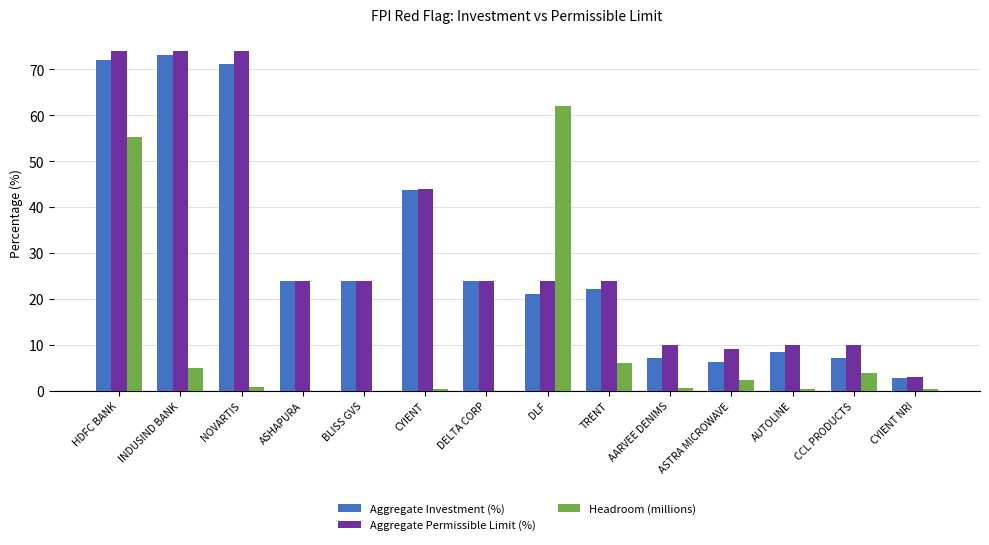

At which label does Headroom (millions) reach its peak?

DLF